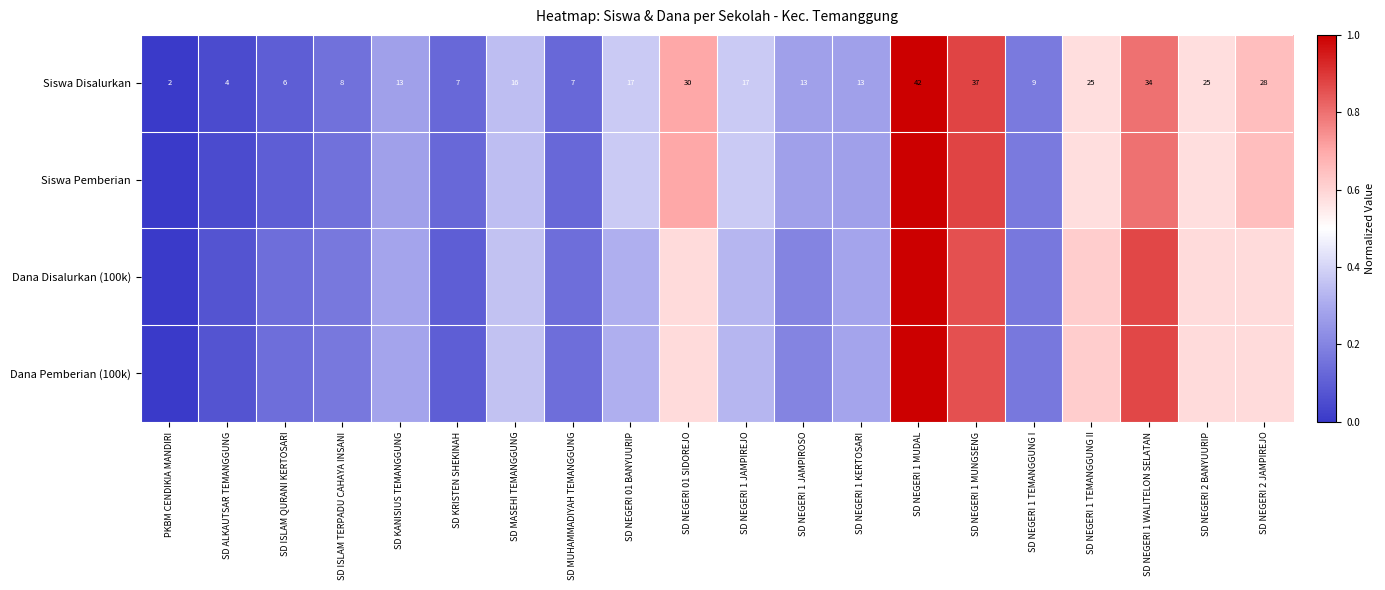

Rank the series by their maximum value, from highest to lowest.

Siswa Disalurkan, Siswa Pemberian, Dana Disalurkan (100k), Dana Pemberian (100k)